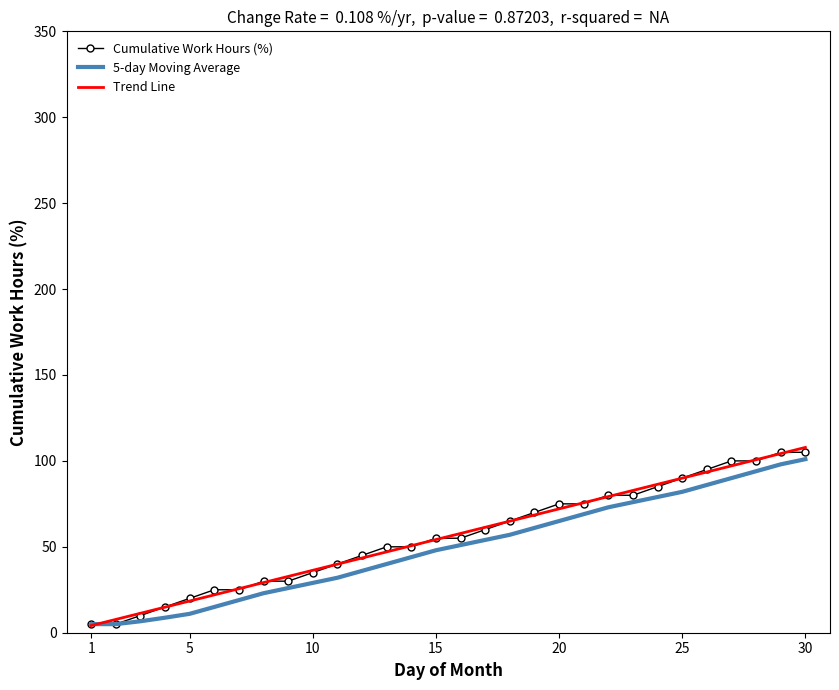

What is the greatest value displayed?

107.8